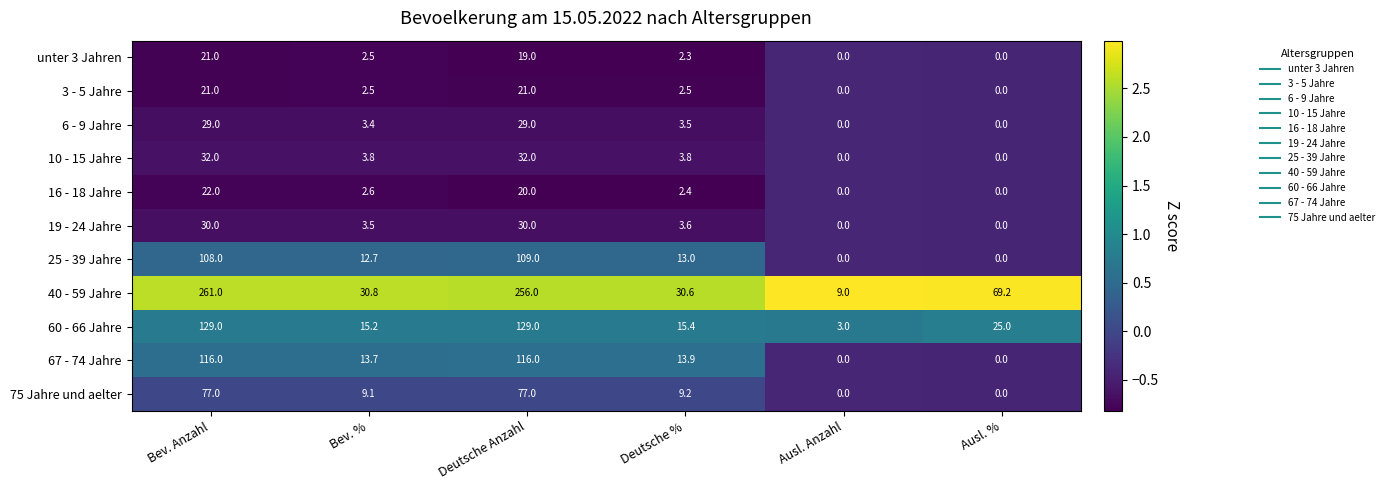

At which category does the chart reach its peak across all series?

Bev. Anzahl